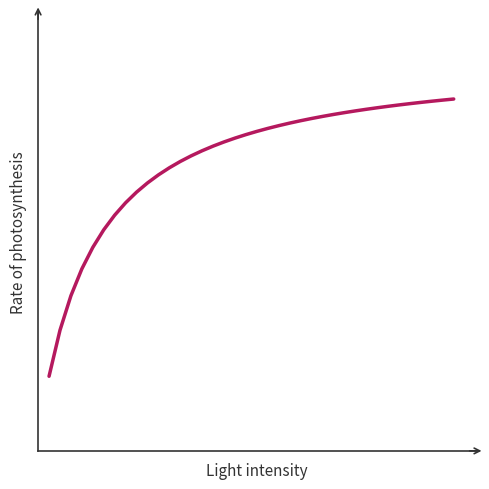

What is the value of the 19th point from the left?

30.1